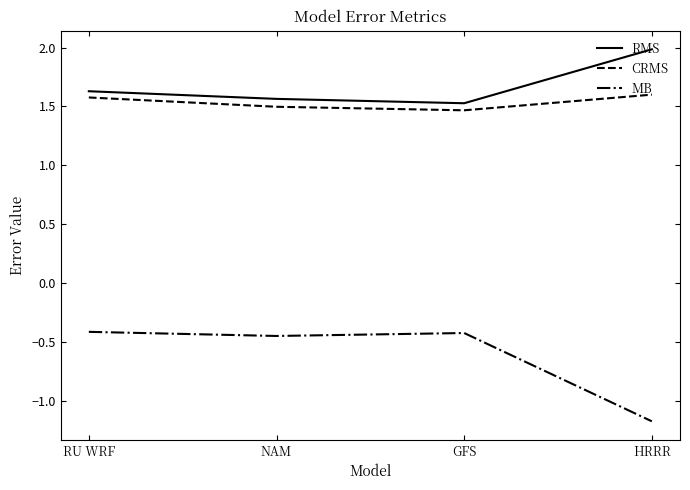

What is the minimum value shown in the chart?

-1.2